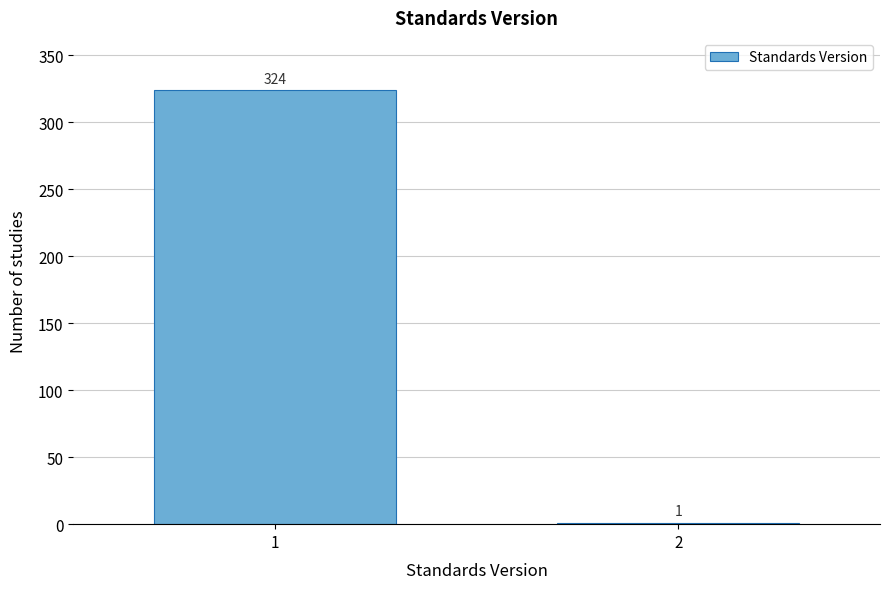

Reading right to left, list all the values displayed in this chart.

2=1	1=324